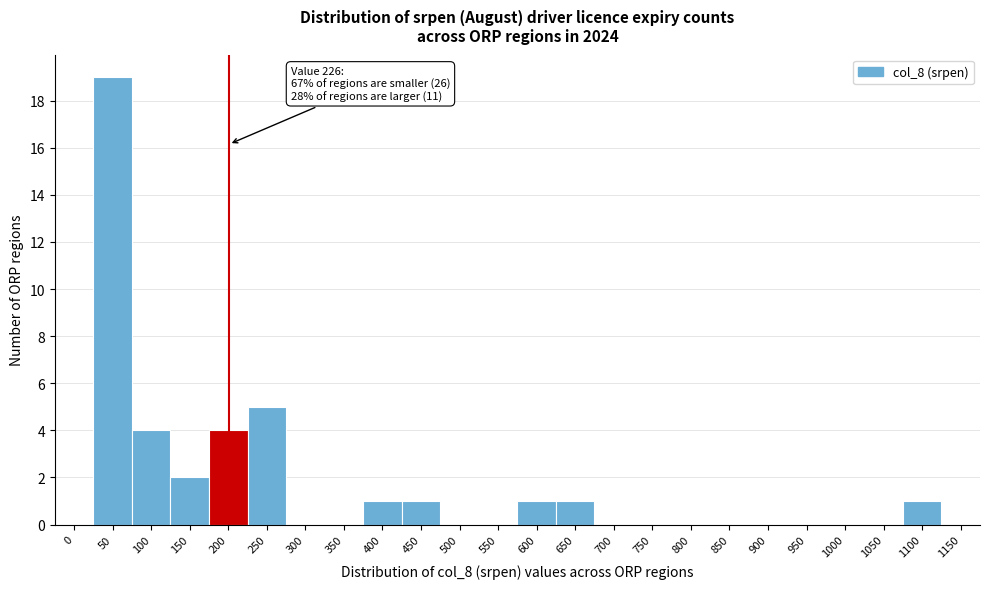

Reading right to left, what are all the values shown in this chart?

1150=0	1100=1	1050=0	1000=0	950=0	900=0	850=0	800=0	750=0	700=0	650=1	600=1	550=0	500=0	450=1	400=1	350=0	300=0	250=5	200=4	150=2	100=4	50=19	0=0